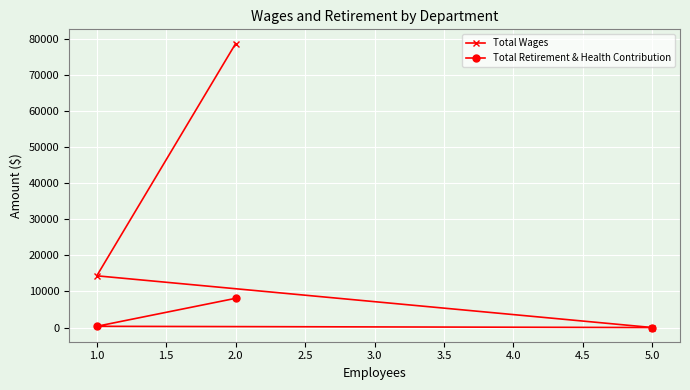

How many categories are shown in the chart?

3